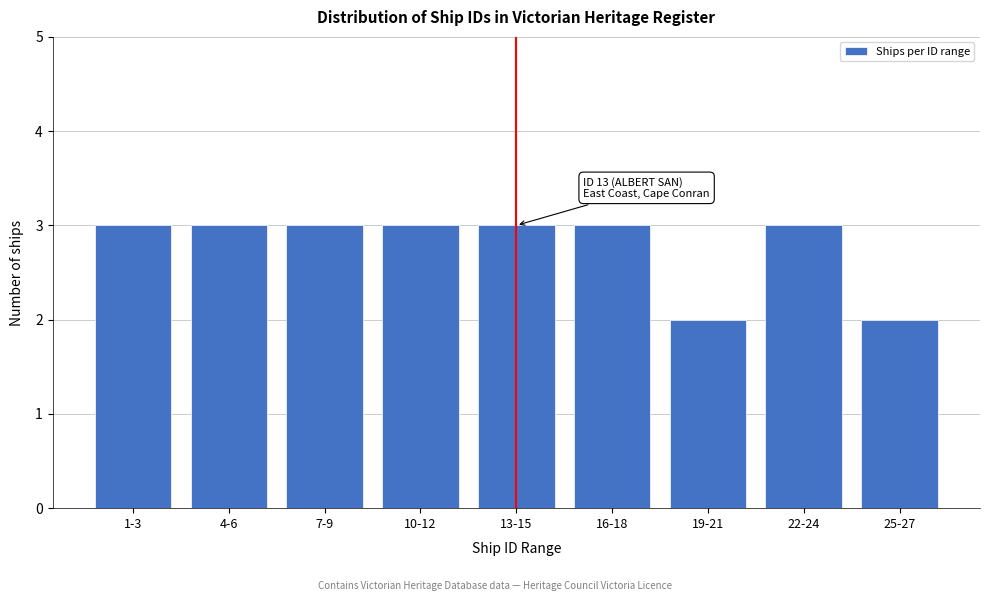

Reading left to right, extract all data points from this chart.

1-3=3	4-6=3	7-9=3	10-12=3	13-15=3	16-18=3	19-21=2	22-24=3	25-27=2